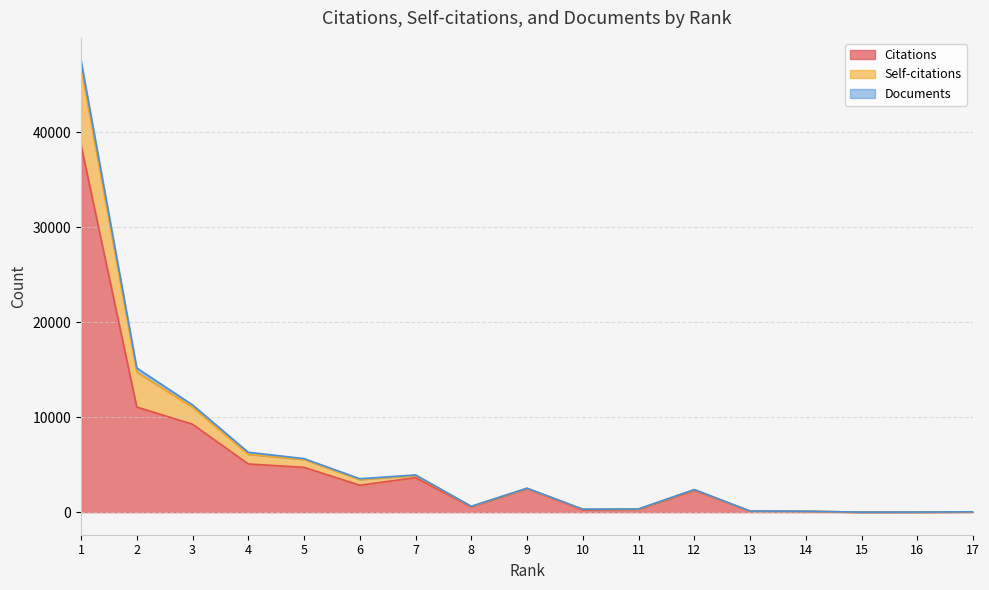

How many values in the Citations series are below 2291?

8